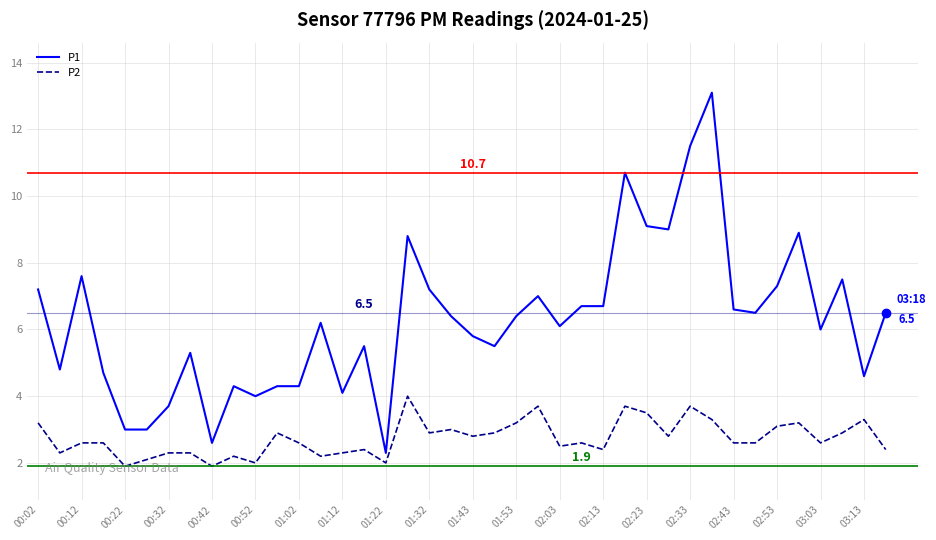

How many series are shown in this chart?

2